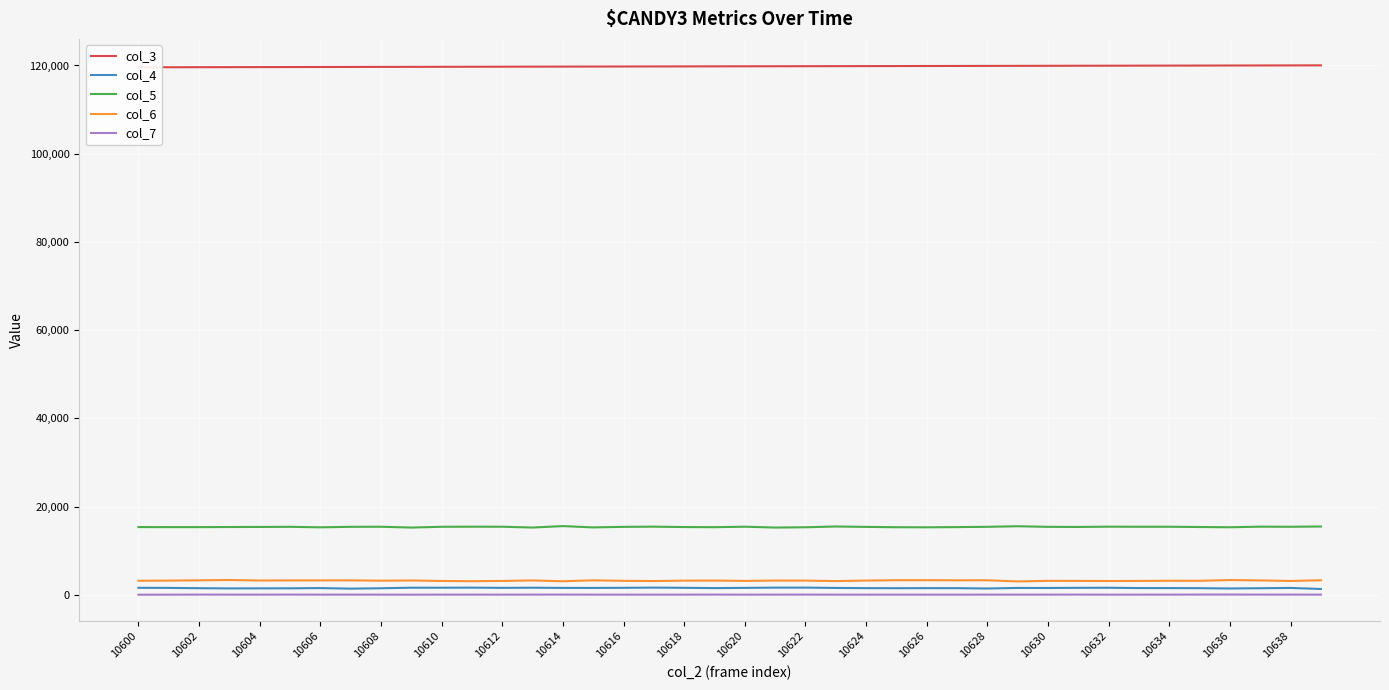

What are all the series names shown in the legend?

col_3, col_4, col_5, col_6, col_7